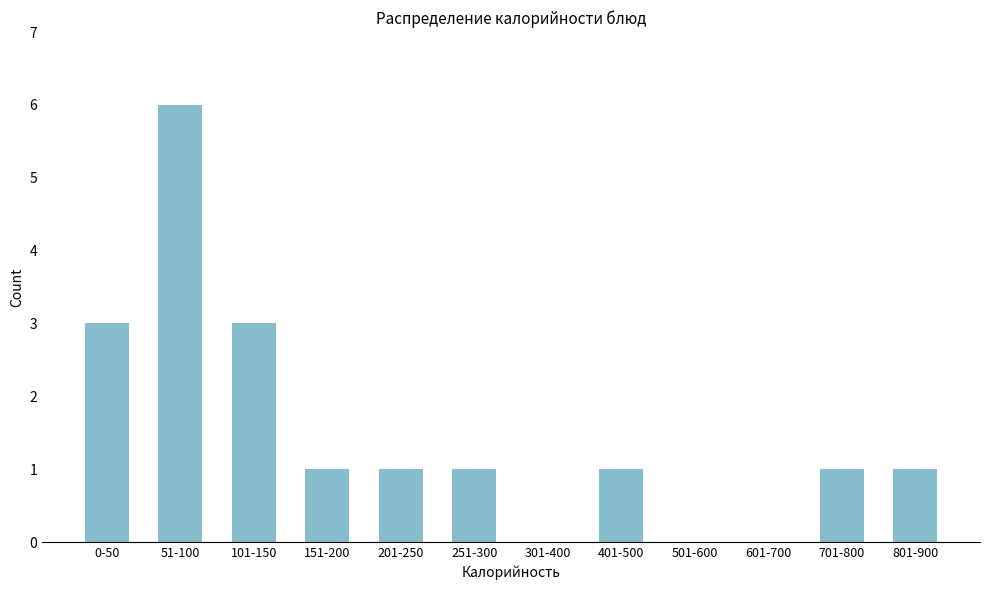

Reading left to right, list all the values displayed in this chart.

0-50=3	51-100=6	101-150=3	151-200=1	201-250=1	251-300=1	301-400=0	401-500=1	501-600=0	601-700=0	701-800=1	801-900=1